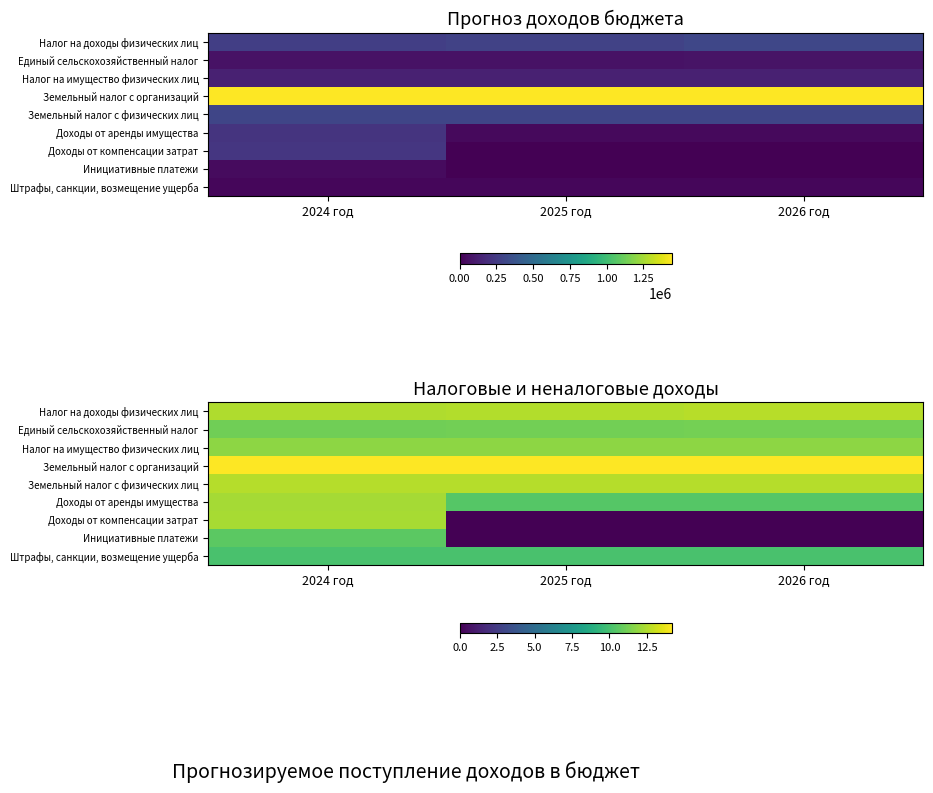

At 2026 год, list the series in order from smallest to largest.

Доходы от компенсации затрат, Инициативные платежи, Штрафы, санкции, возмещение ущерба, Доходы от аренды имущества, Единый сельскохозяйственный налог, Налог на имущество физических лиц, Земельный налог с физических лиц, Налог на доходы физических лиц, Земельный налог с организаций